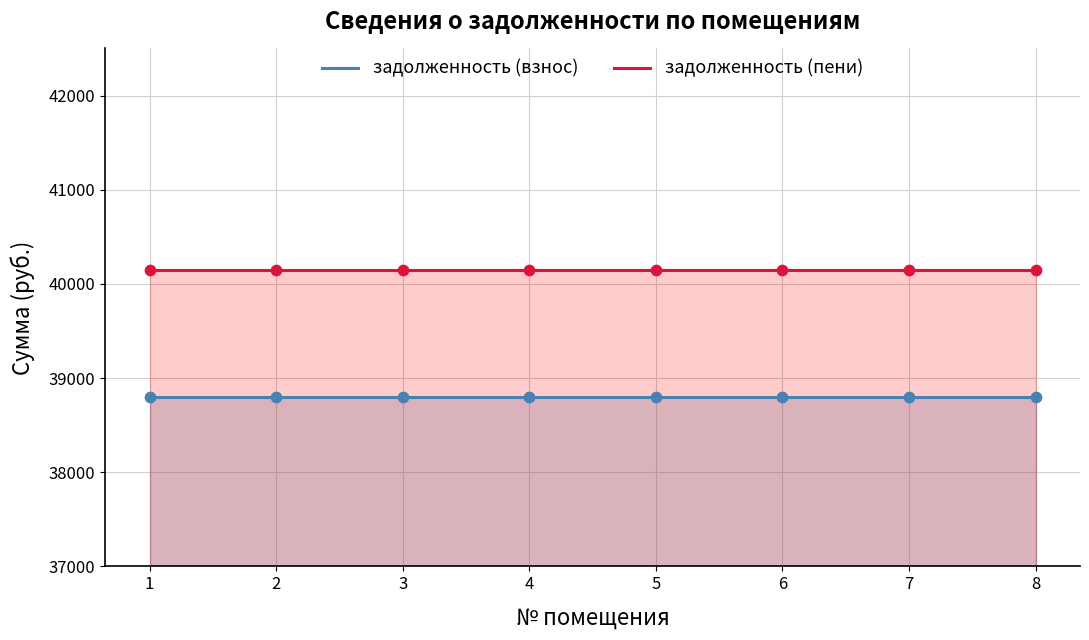

What are all the series names shown in the legend?

задолженность (взнос), задолженность (пени)